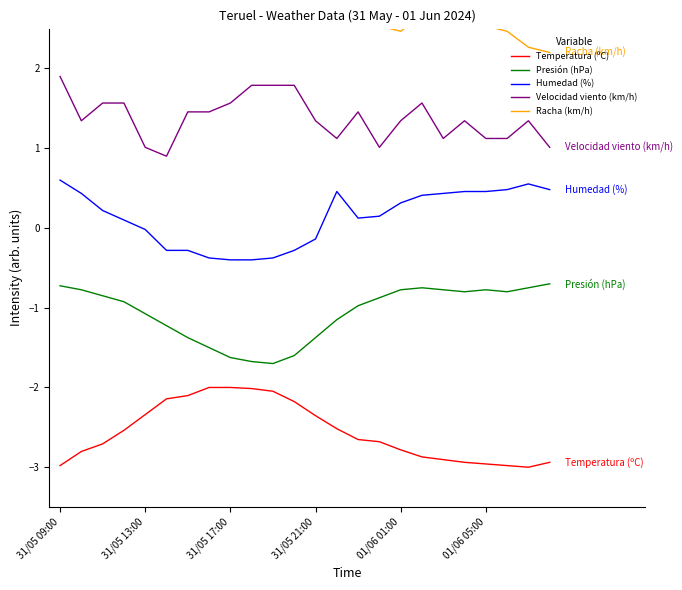

At which category is the sum across all series the highest?

31/05 09:00